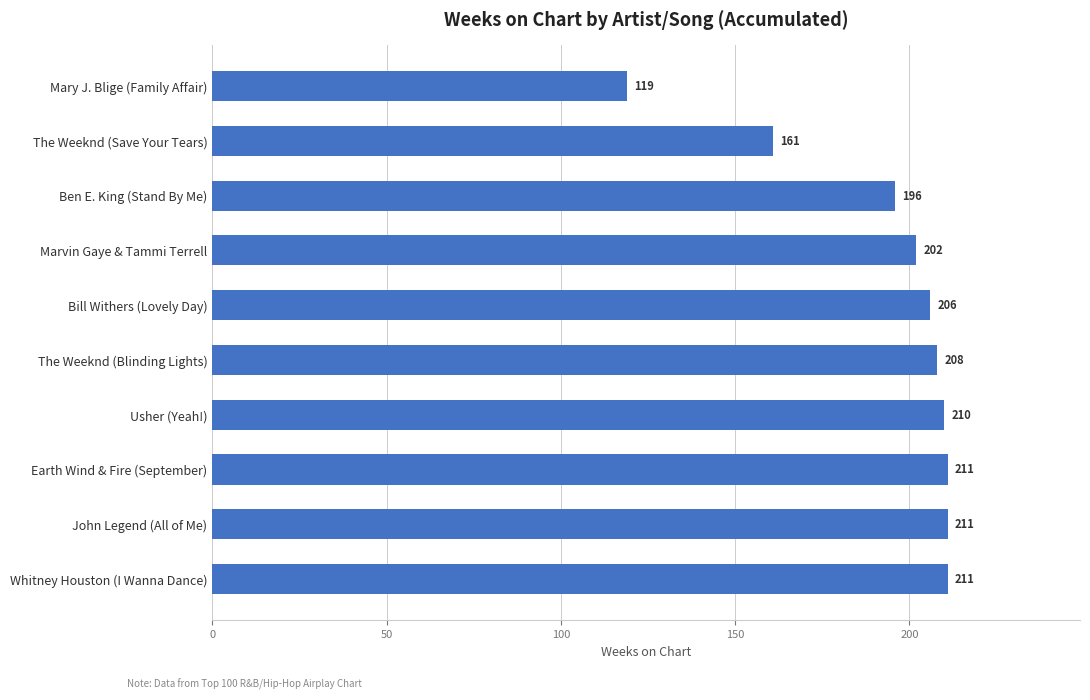

What is the sum of the values at Mary J. Blige (Family Affair) and Usher (Yeah!)?

329